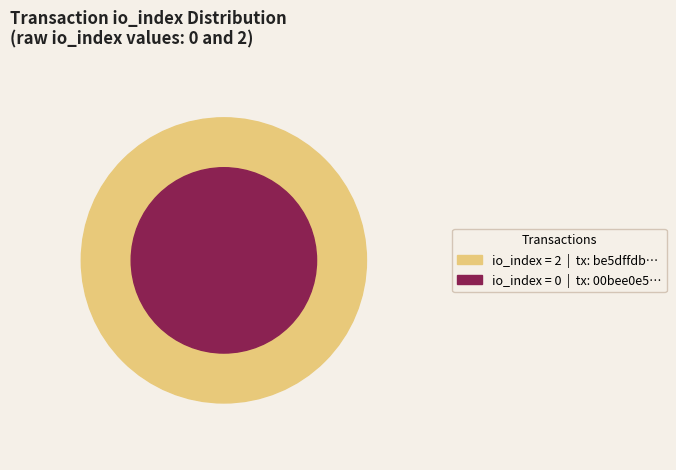

How many segments does this pie chart have?

2